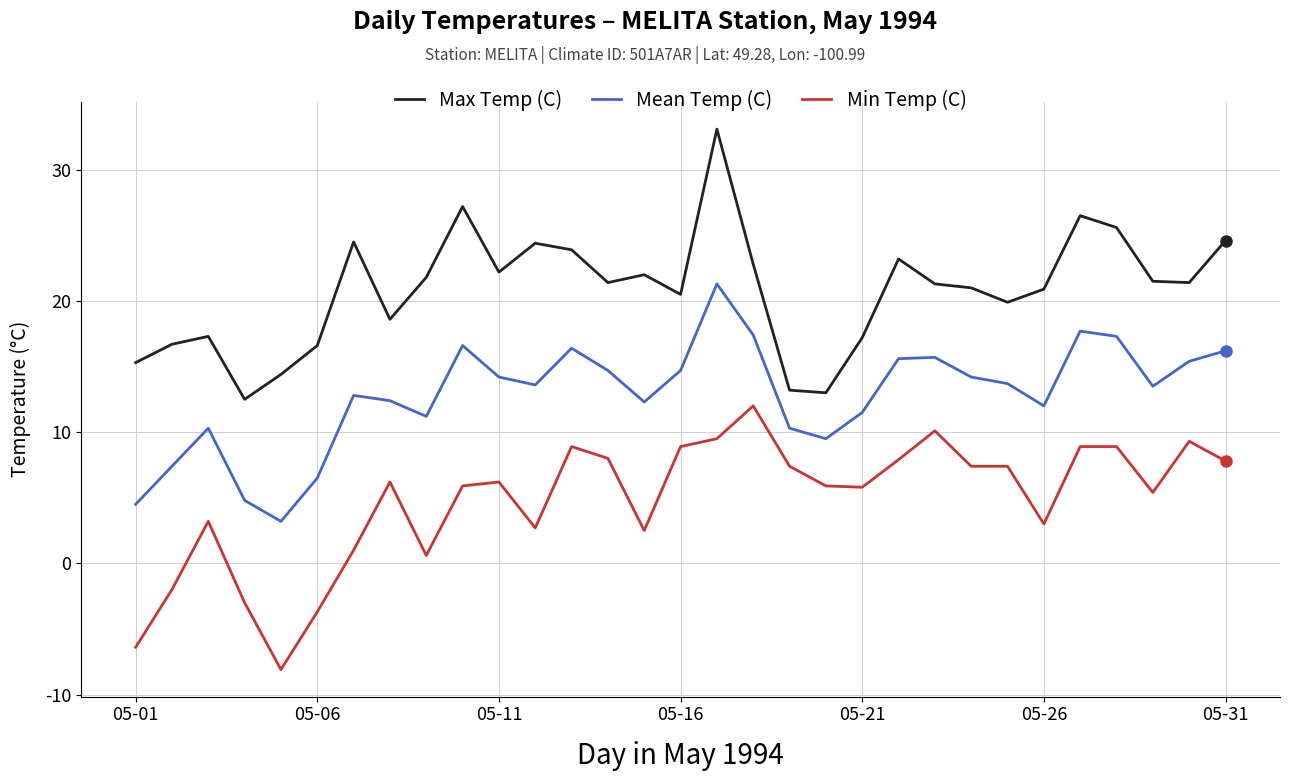

What is the difference between the maximum and minimum values in the Max Temp (C) series?

20.6